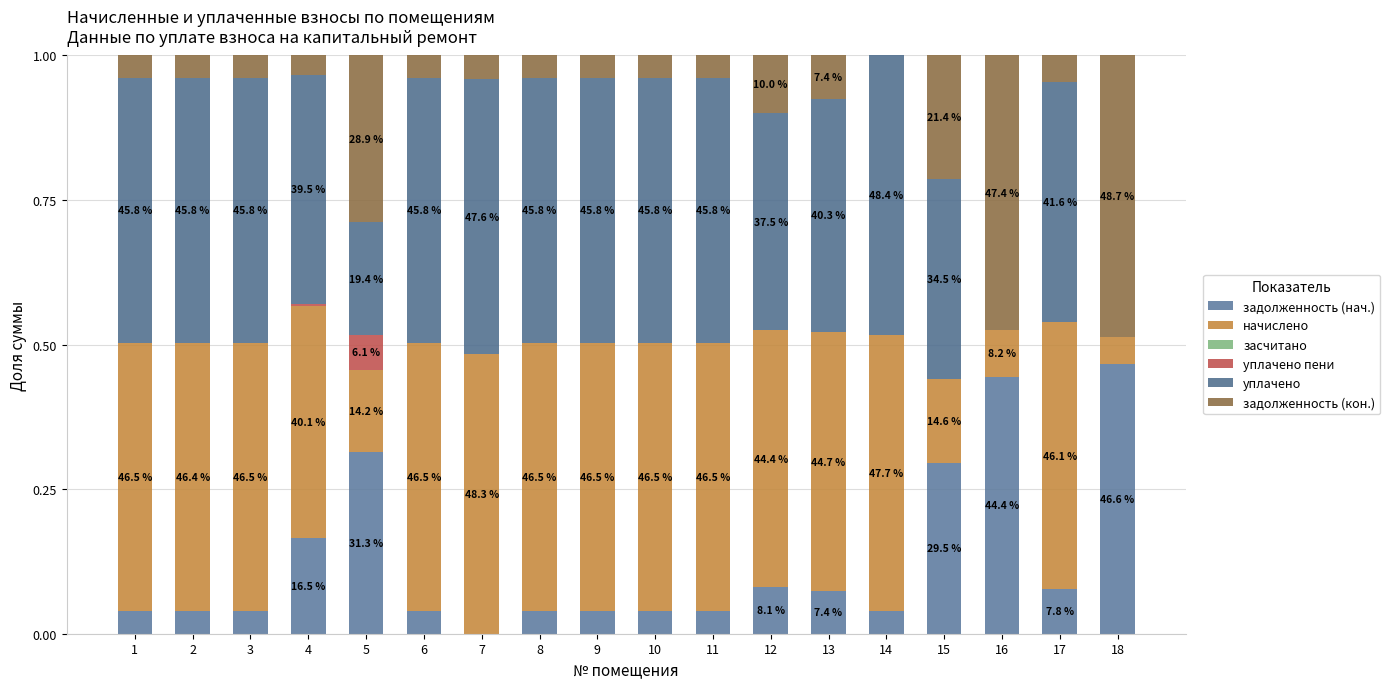

Does the chart contain stacked bars?

Yes